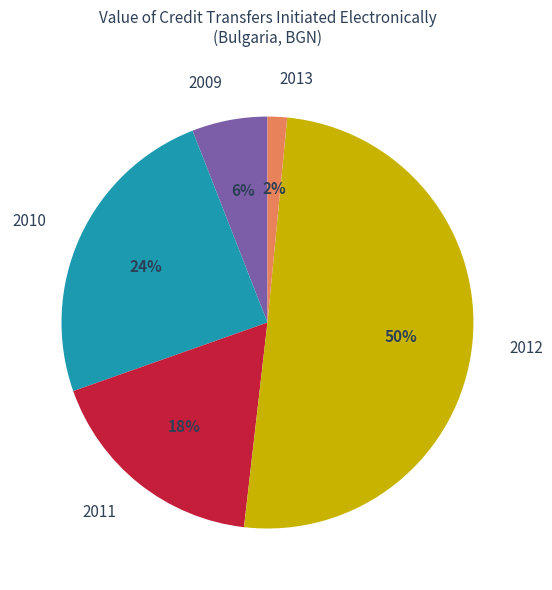

Combined, do 2009 and 2011 account for over 50%?

No